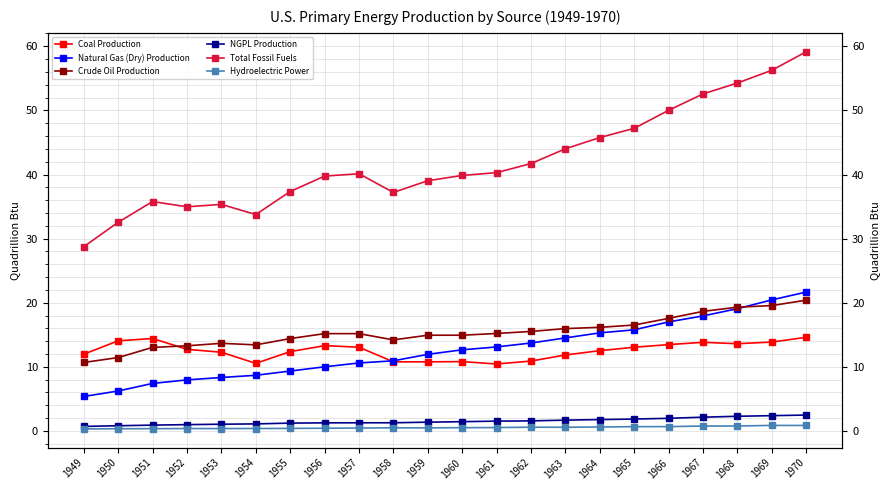

True or false: Crude Oil Production and Hydroelectric Power intersect in this chart.

False